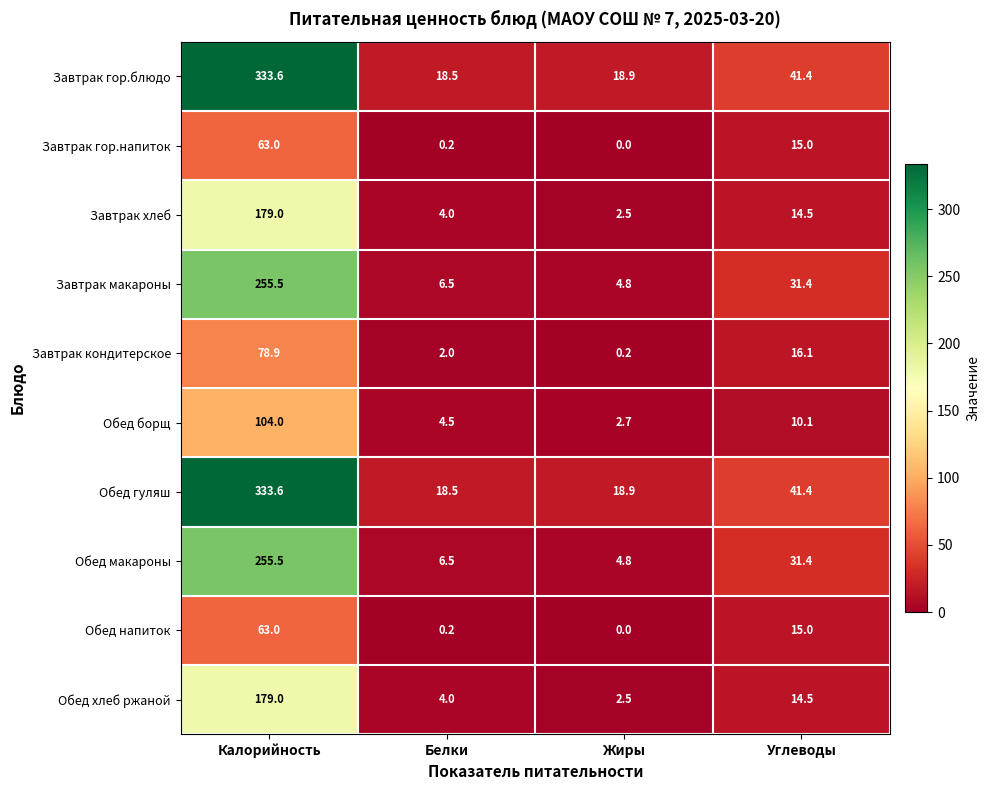

True or false: Обед макароны has a value of 176.1 at Калорийность.

False